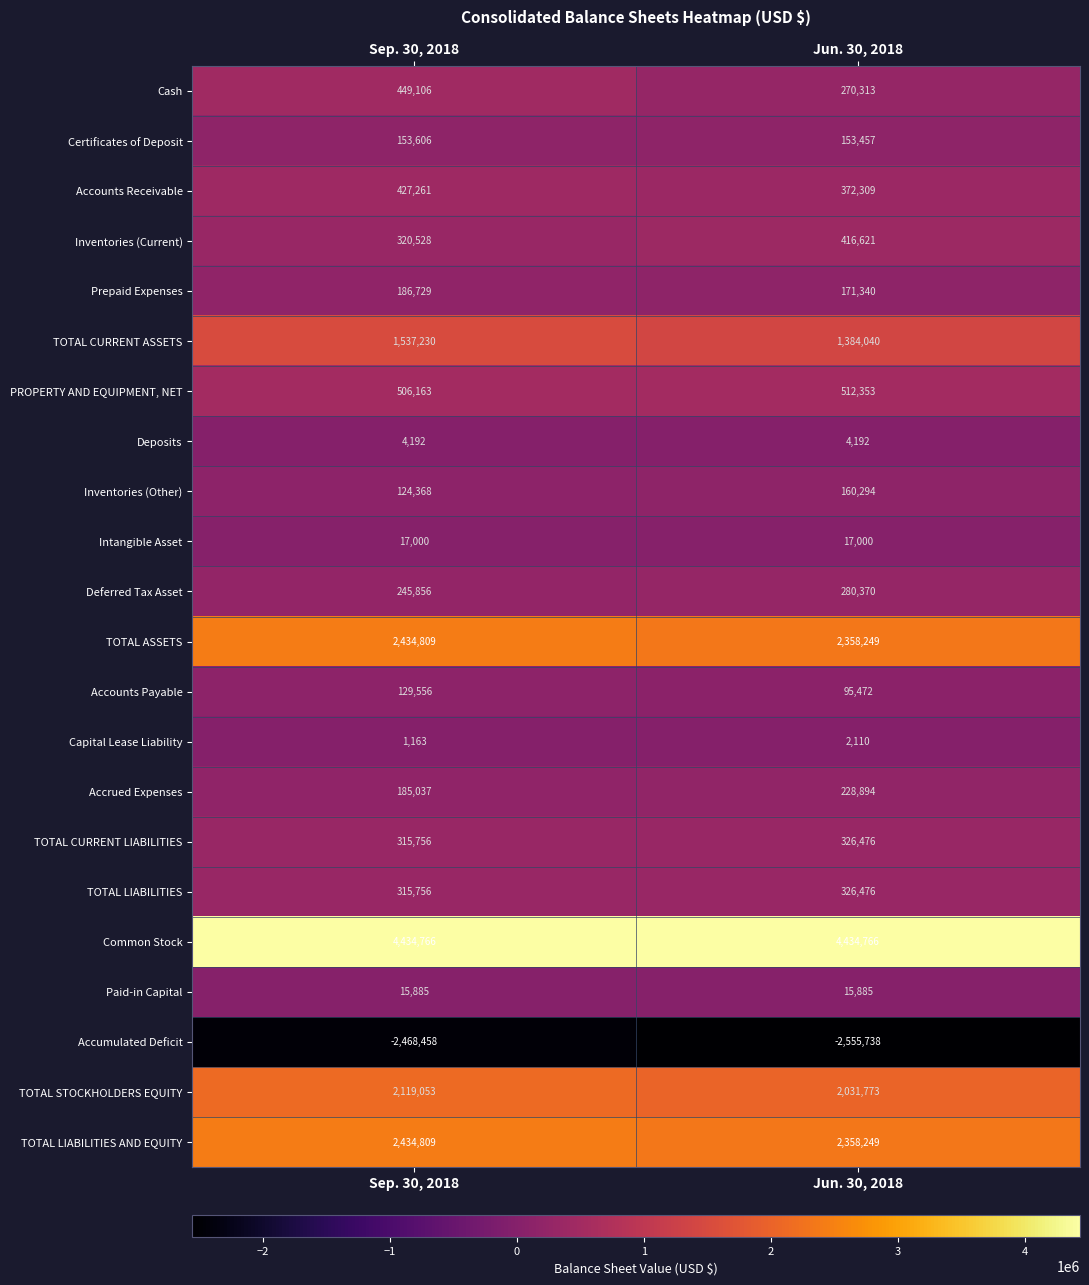

Rank the categories by Accrued Expenses value from highest to lowest.

Jun. 30, 2018, Sep. 30, 2018